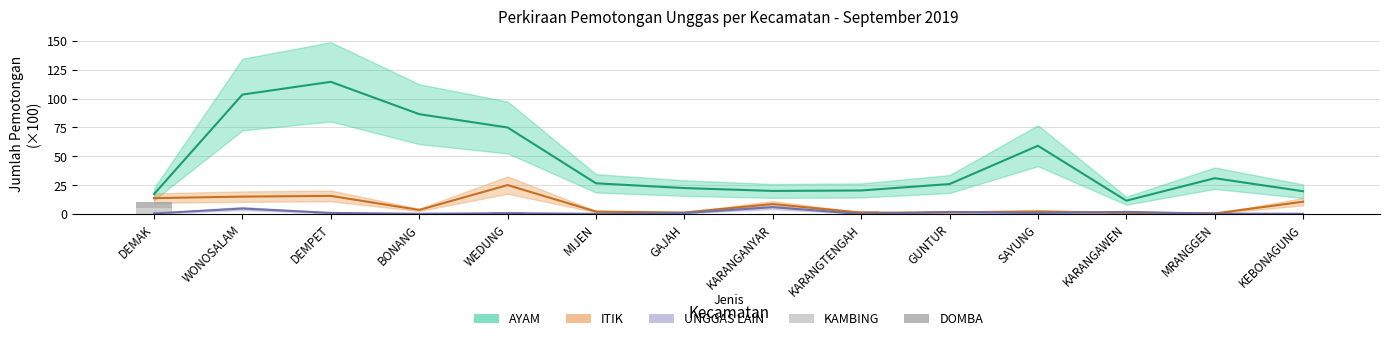

True or false: DOMBA has a value of 0.0 at BONANG.

True